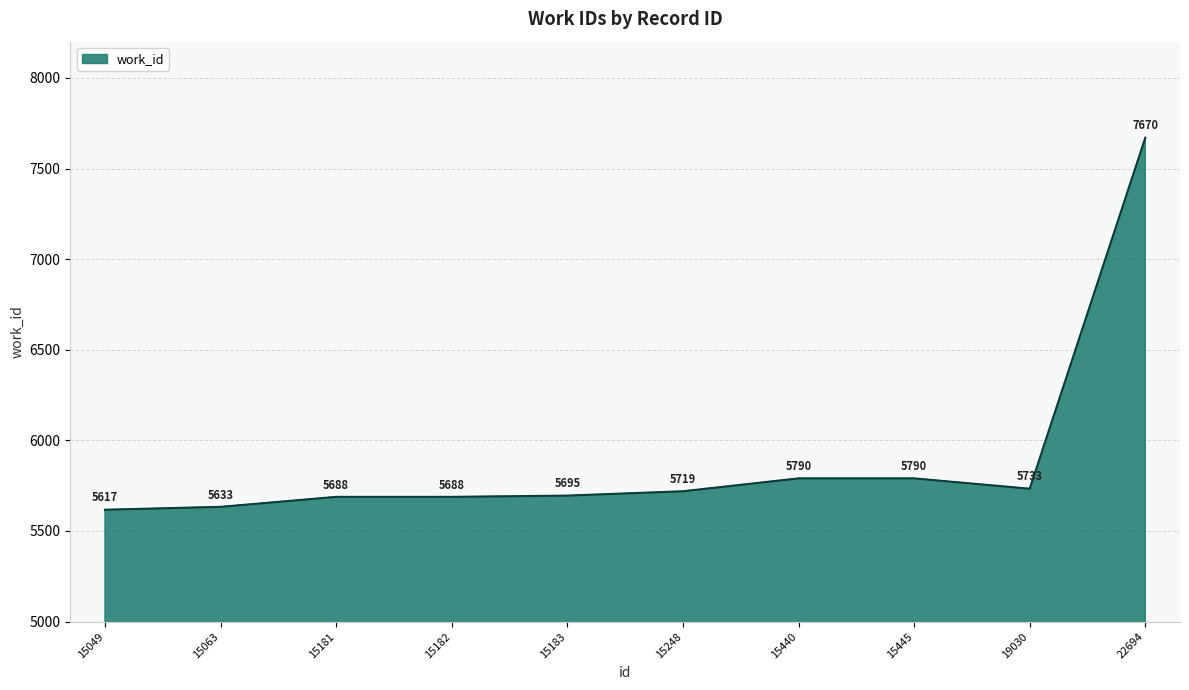

Which category has the highest value across all series?

22694